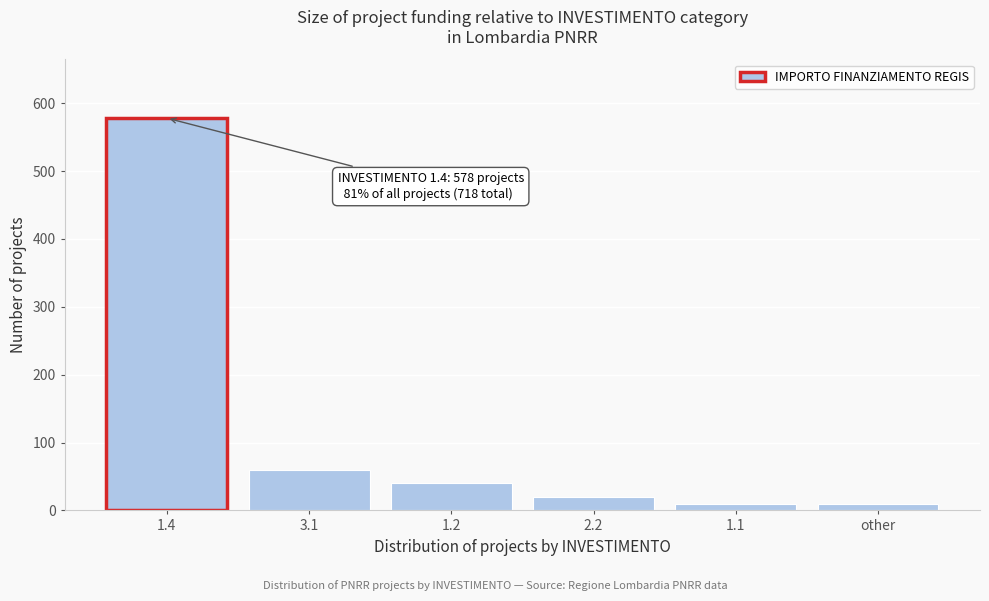

Reading left to right, transcribe all the data shown in this chart.

1.4=578	3.1=60	1.2=40	2.2=20	1.1=10	other=10